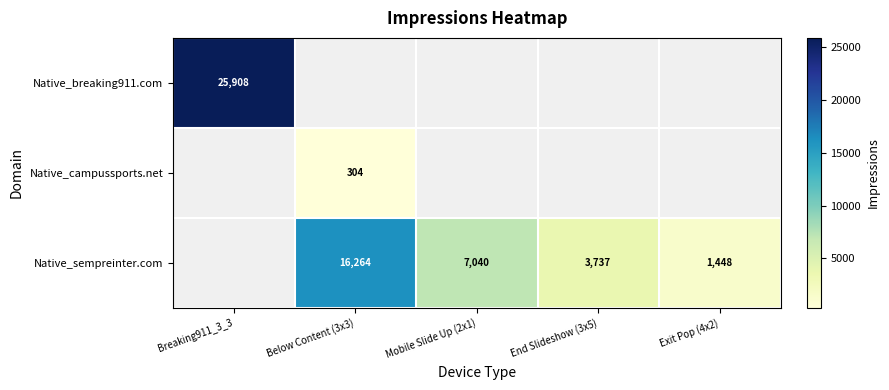

The Native_sempreinter.com series shows 3737 at End Slideshow (3x5). True or false?

True